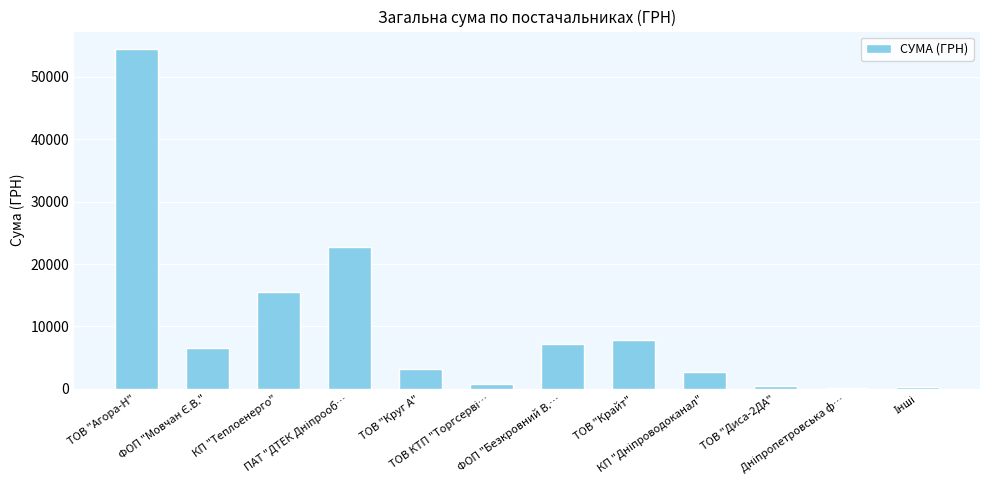

Is it true that the value at ПАТ "ДТЕК Дніпрооб… is 22733.0?

True